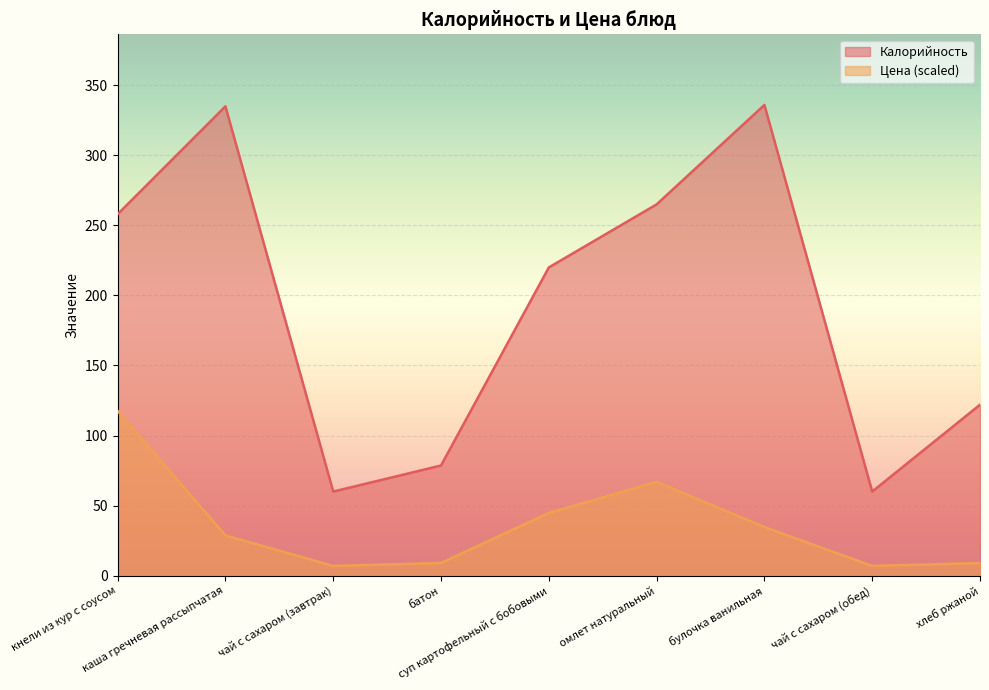

Does the chart display data point markers on the line(s)?

No